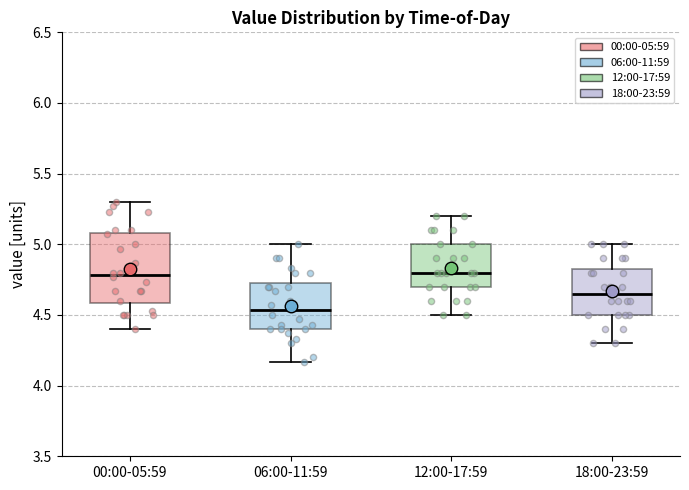

Comparing the boxes themselves (not the whiskers), which one is the tallest?

00:00-05:59